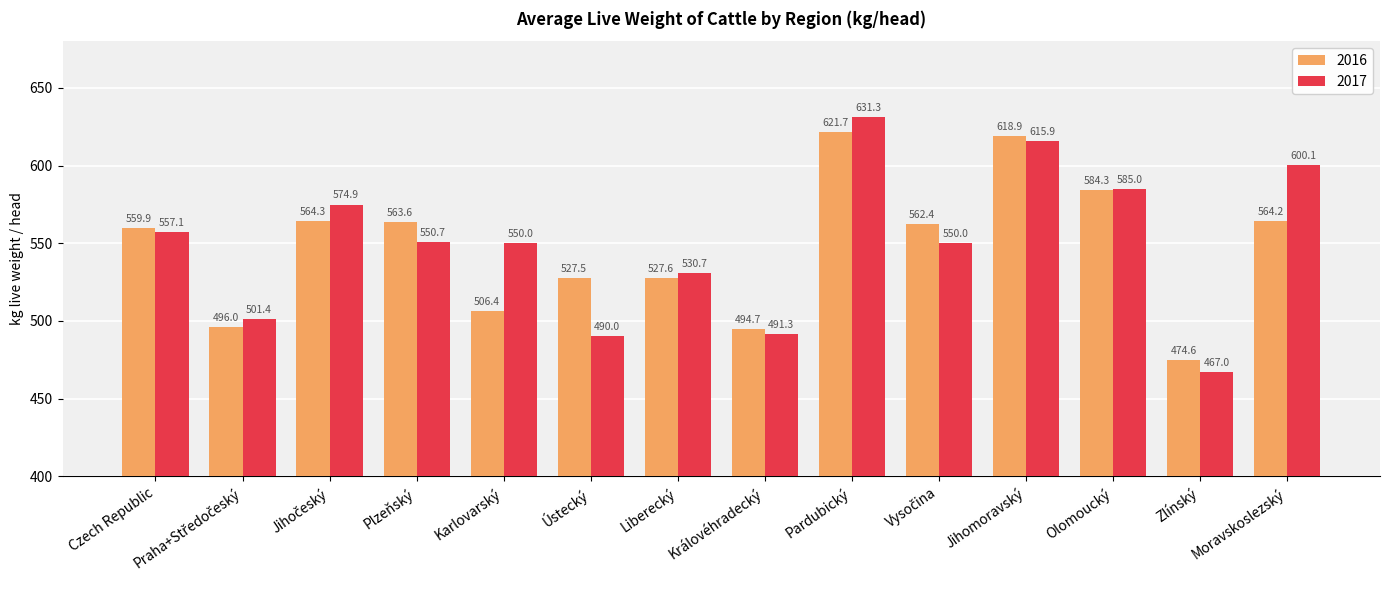

At how many categories does at least one series exceed 599?

3